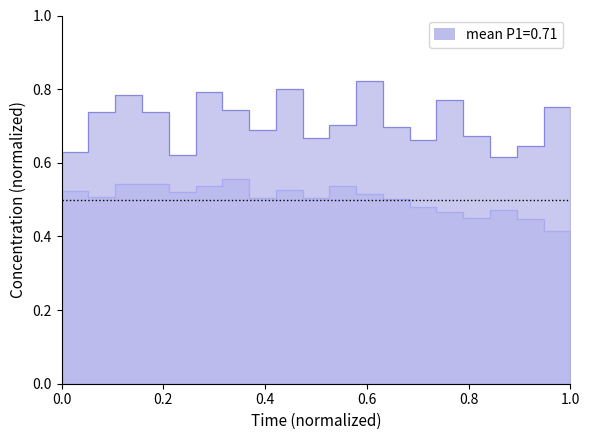

What is the value of the P2 point at the 1st from the left?

0.5